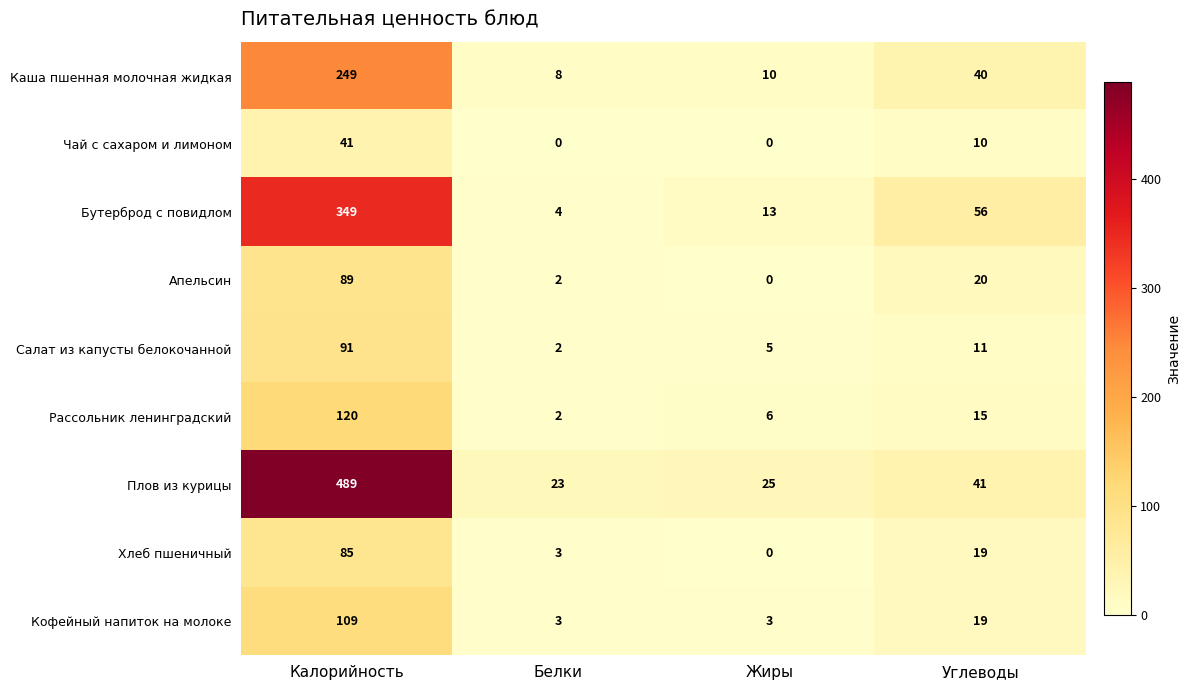

Where is Апельсин nearest to the value 44?

Углеводы